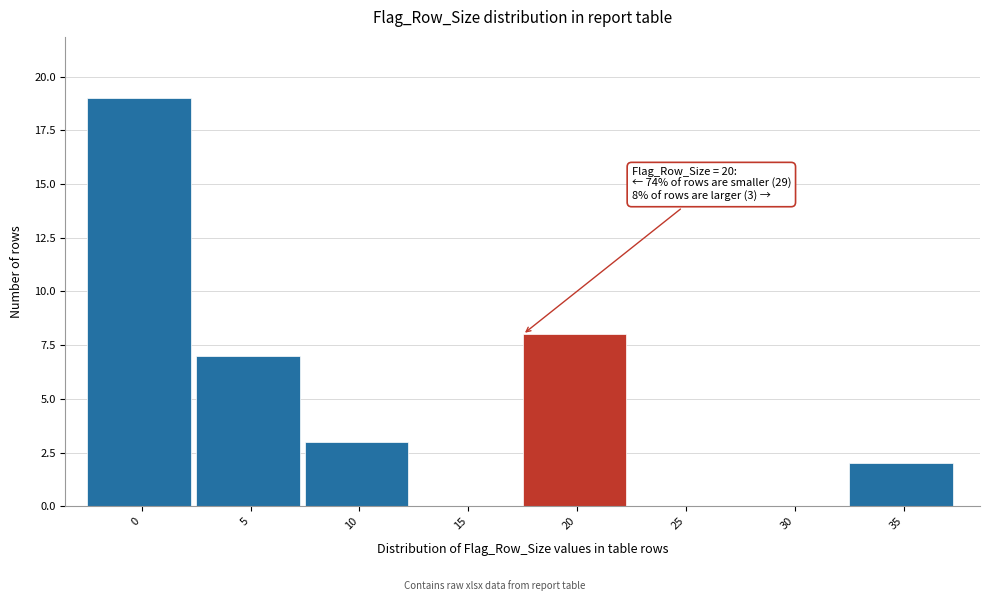

Reading right to left, extract all data points from this chart.

35=2	30=0	25=0	20=8	15=0	10=3	5=7	0=19